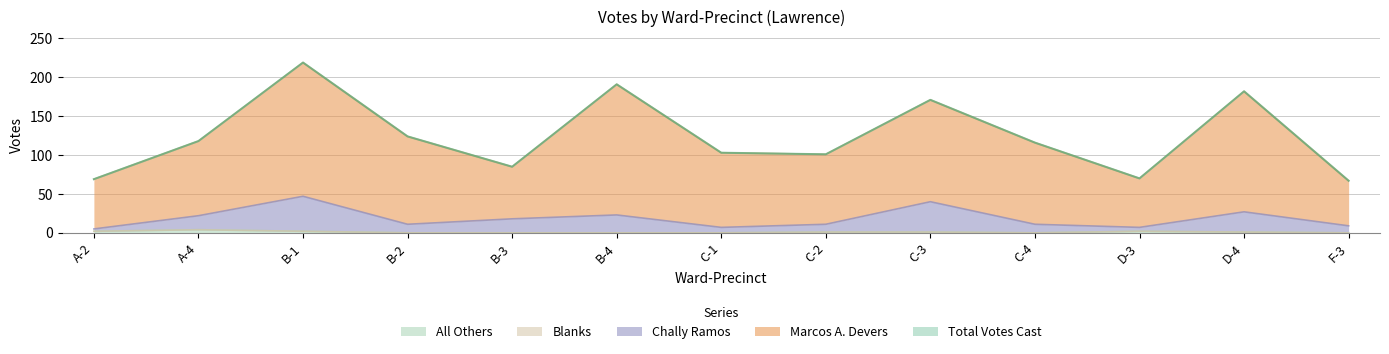

How many interior local valleys does the Total Votes Cast series have?

3